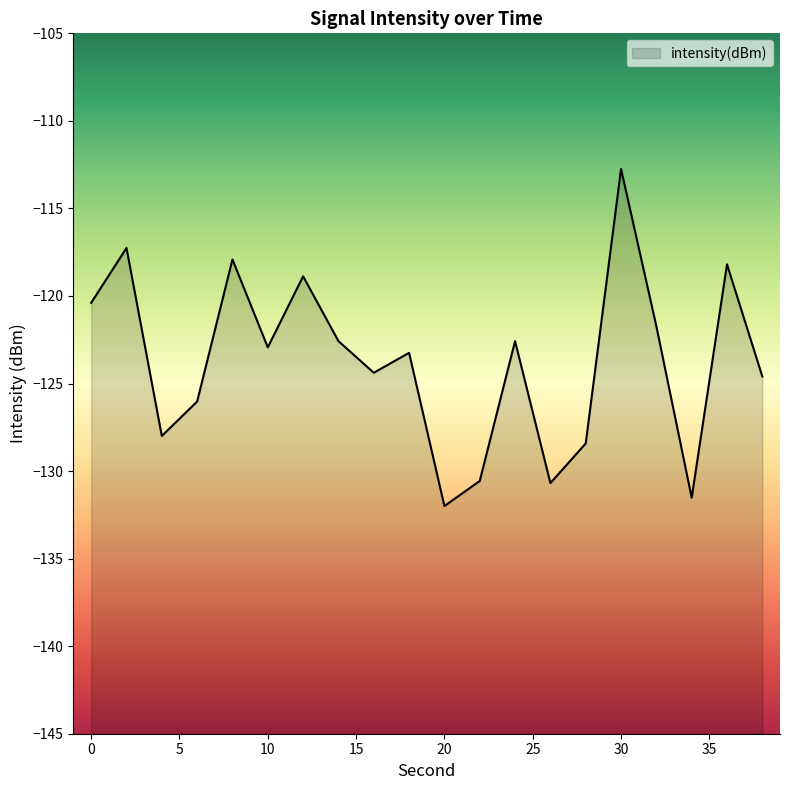

What is the minimum value shown in the chart?

-132.0